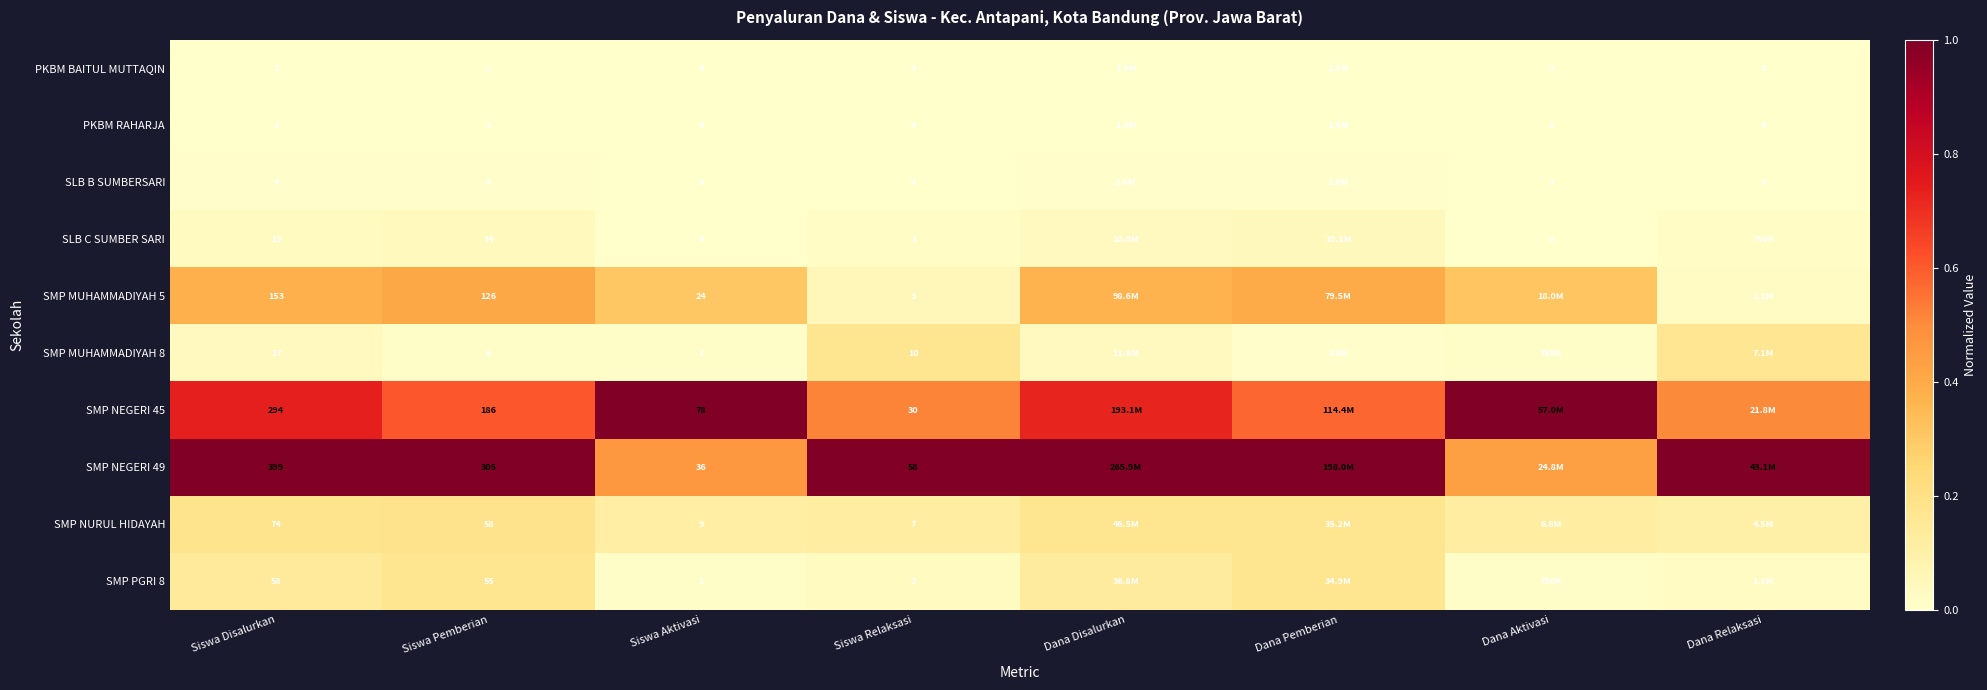

Is the value of PKBM BAITUL MUTTAQIN at Dana Pemberian greater than the value of SMP NURUL HIDAYAH at Siswa Pemberian?

No